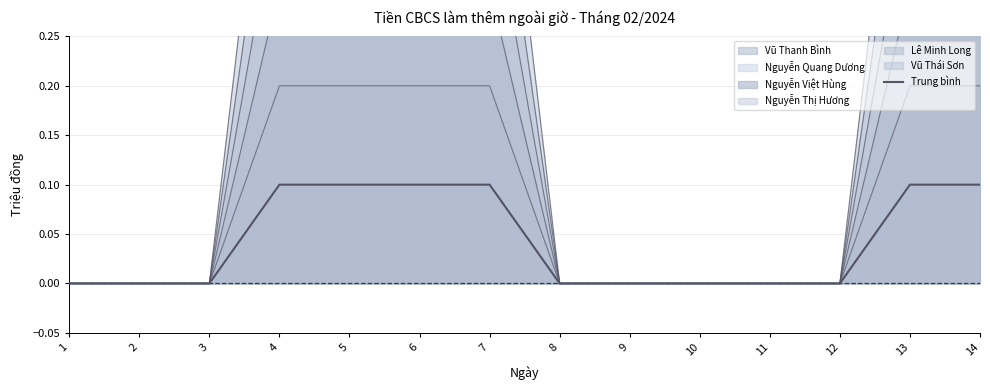

Which category has the highest value across all series?

4